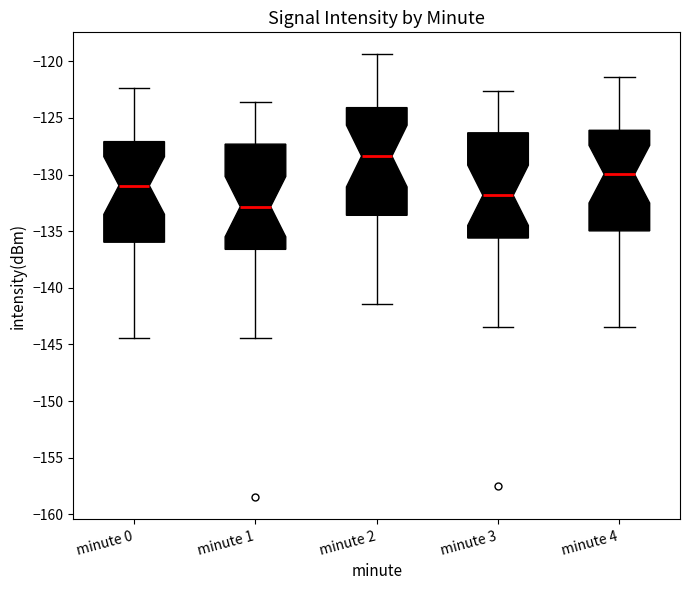

Reading left to right, transcribe this box plot: for each box, give where its median line is, the range the box spans, and where its two whiskers end, as read against the y-axis. The values are not printed on the chart, so give them approximately, as read against the axis.

minute 0: median -131.0, box -136.0 to -127.0, whiskers -144.5 to -122.5
minute 1: median -133.0, box -136.5 to -127.5, whiskers -144.5 to -123.5
minute 2: median -128.5, box -133.5 to -124.0, whiskers -141.5 to -119.5
minute 3: median -132.0, box -135.5 to -126.5, whiskers -143.5 to -122.5
minute 4: median -130.0, box -135.0 to -126.0, whiskers -143.5 to -121.5